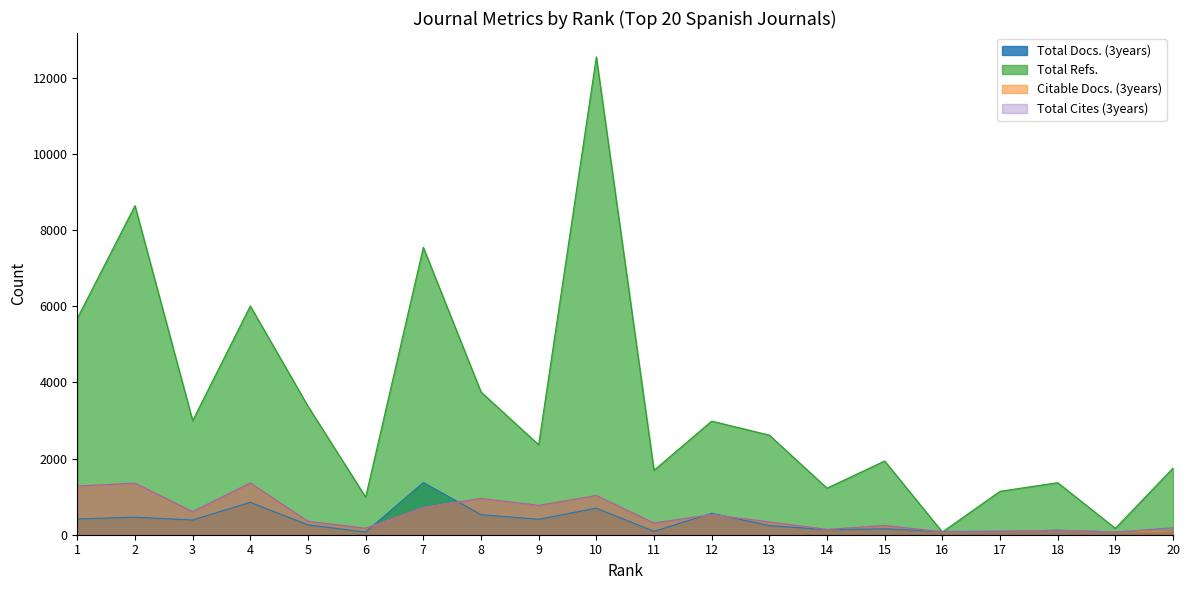

What is the difference between the Citable Docs. (3years) values at 9 and 19?

700